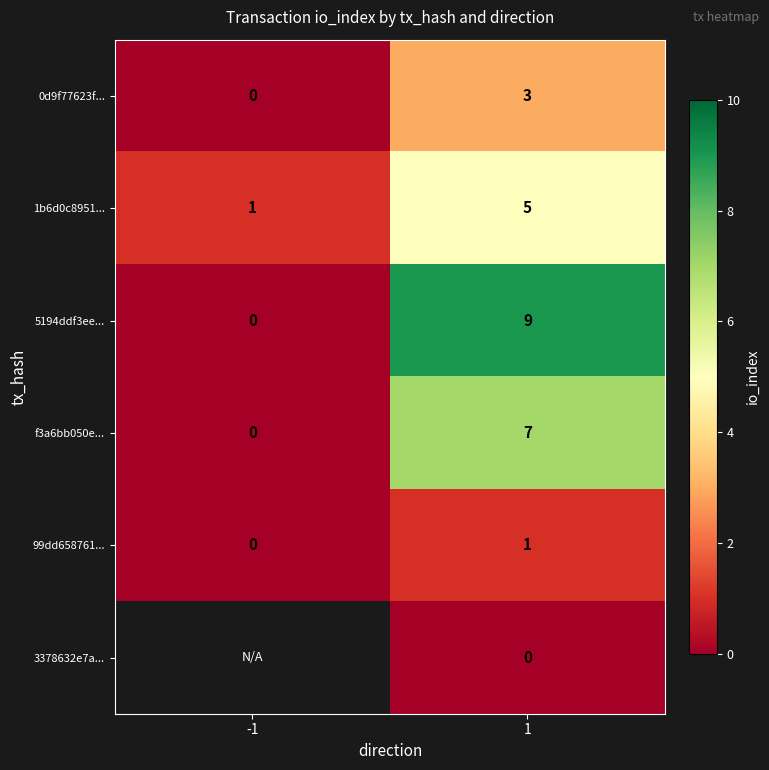

What is the difference between the maximum and minimum values in the 0d9f77623f... series?

3